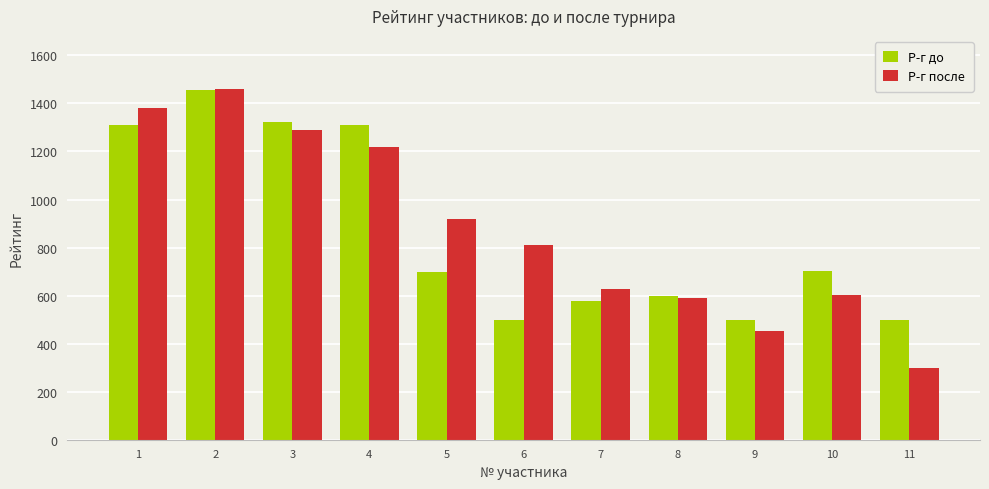

True or false: Р-г после has a value of 2215 at 1.

False